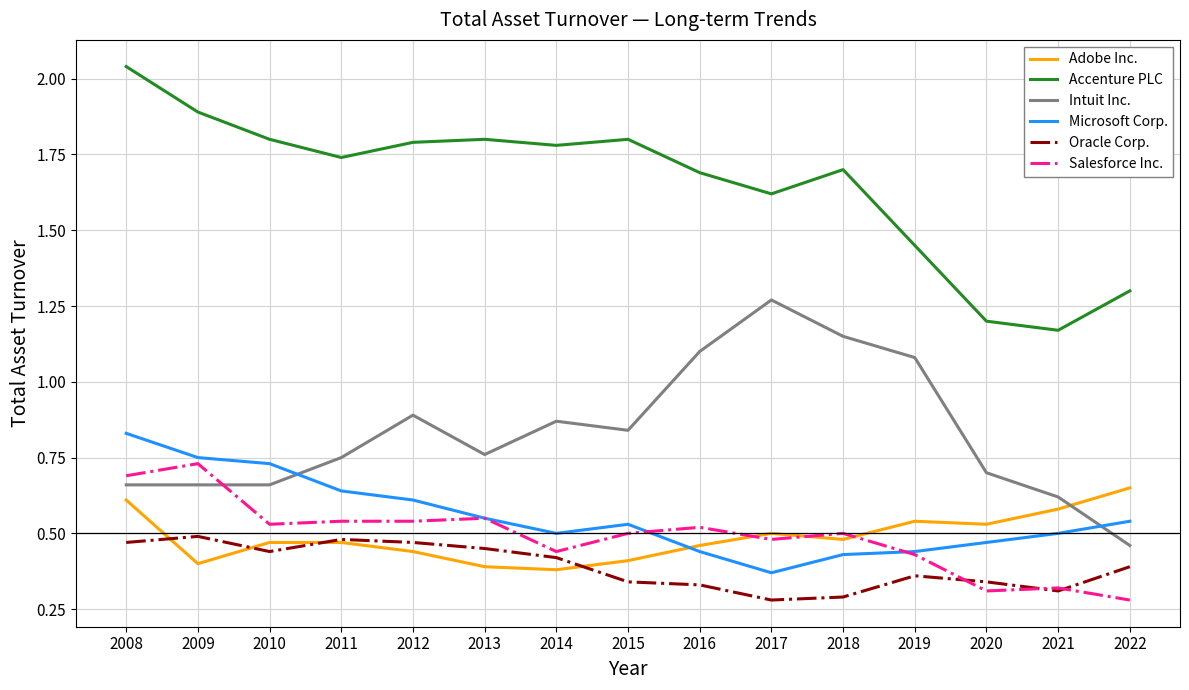

True or false: Oracle Corp. and Microsoft Corp. intersect in this chart.

False